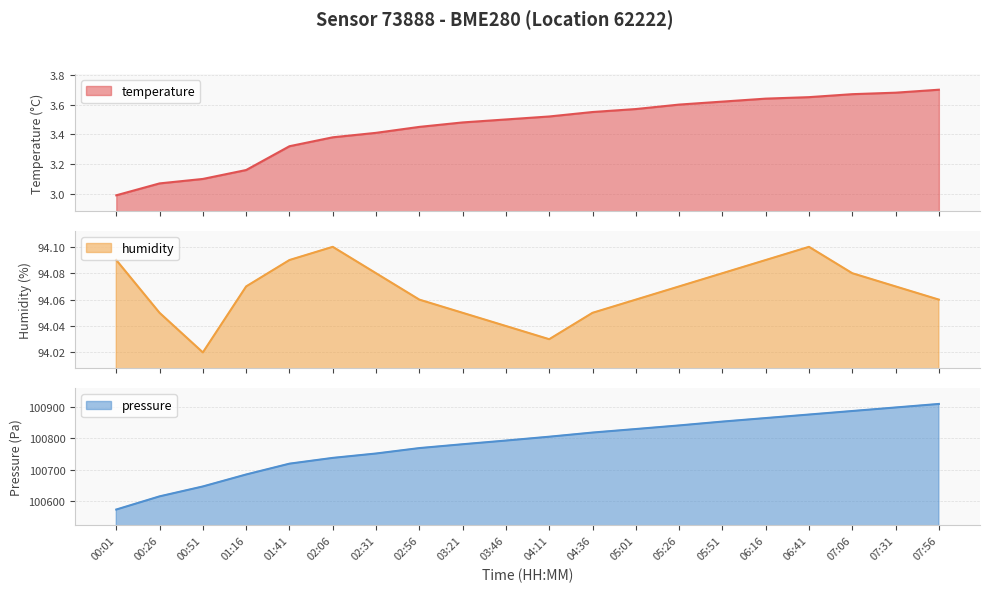

True or false: pressure has a value of 100841.2 at 05:26.

True